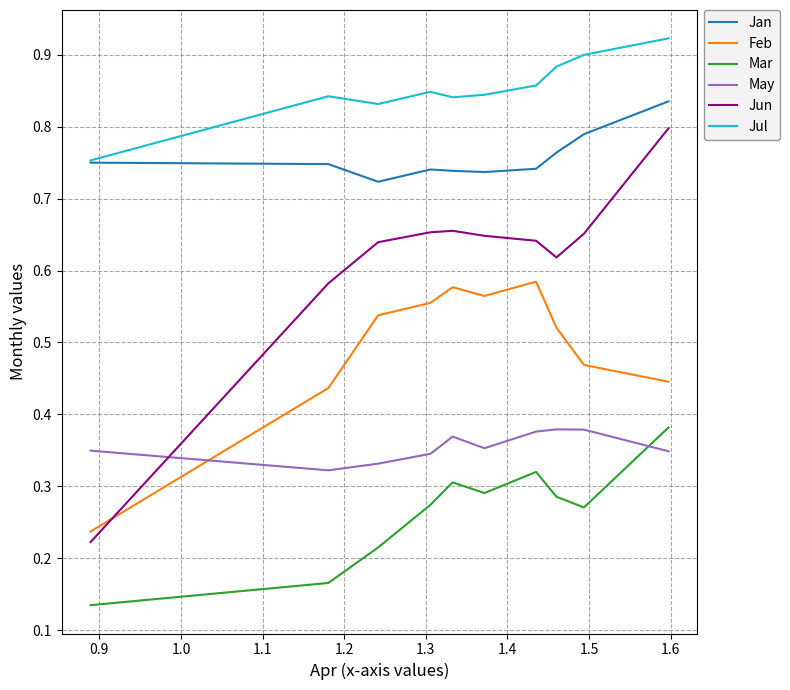

Which series has the widest spread of values?

Jun